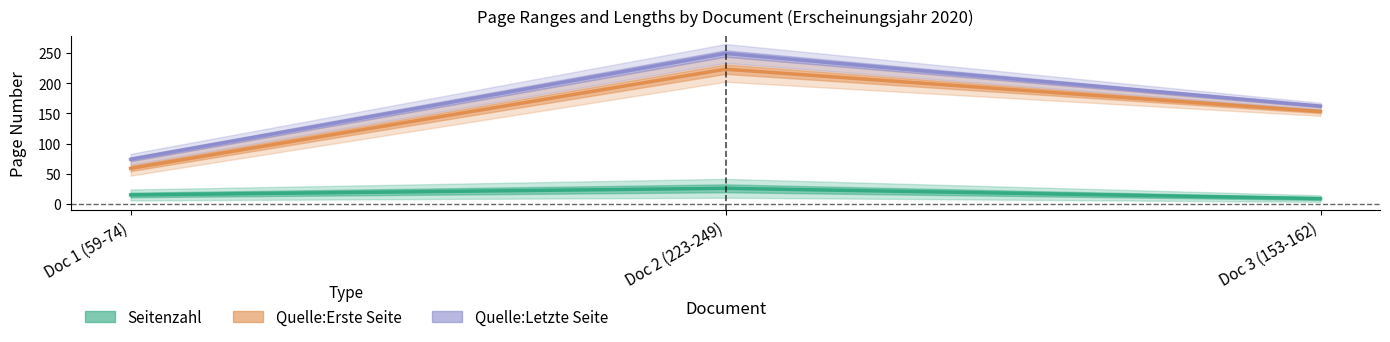

How many values in the Seitenzahl series are below 15?

1